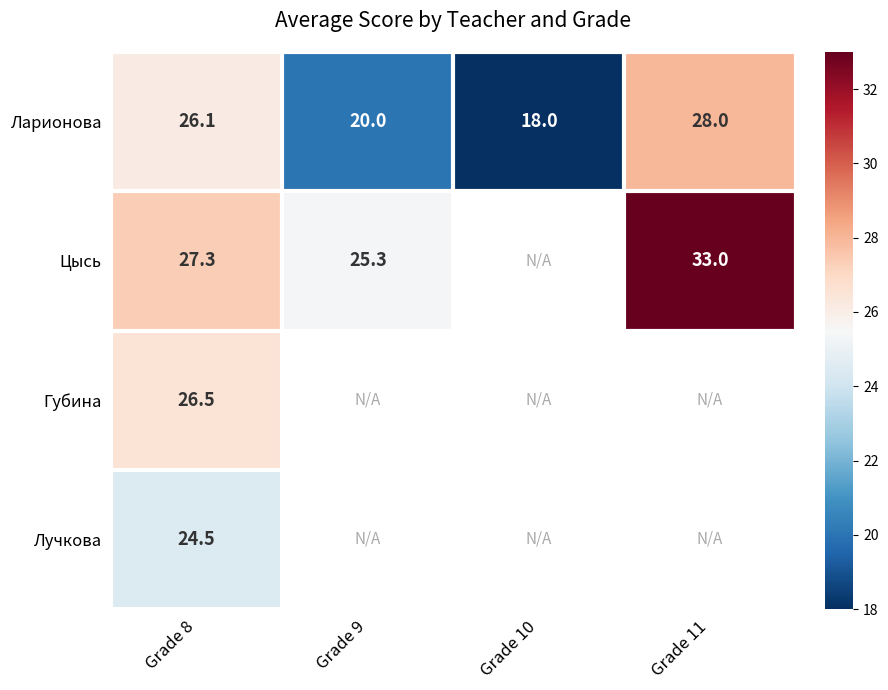

What is the greatest value displayed?

33.0